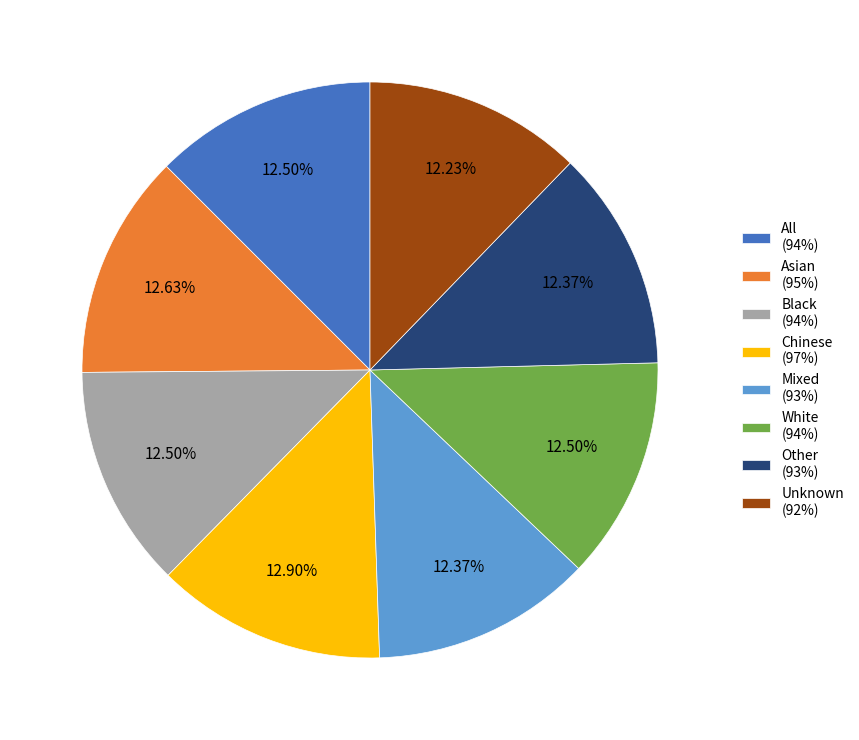

Approximately how many times larger is the value at Black (94%) compared to All (94%)?

1.0